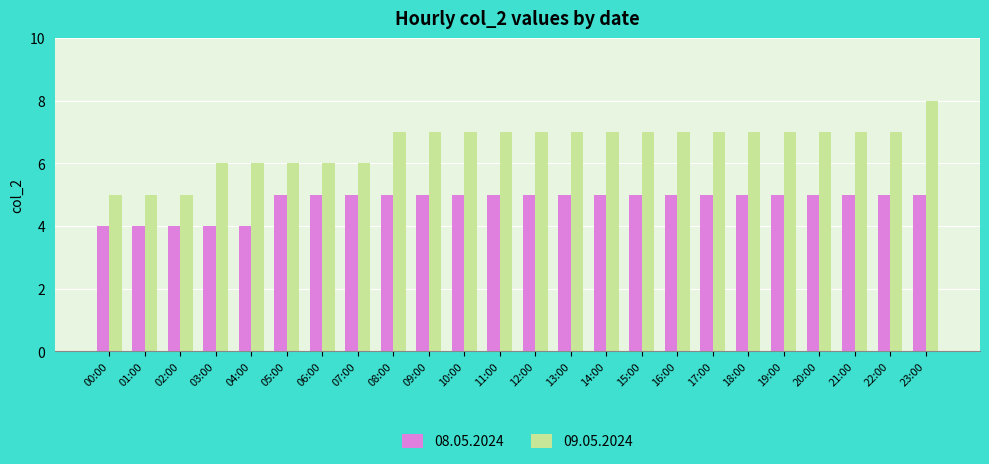

Count the number of data series in this chart.

2